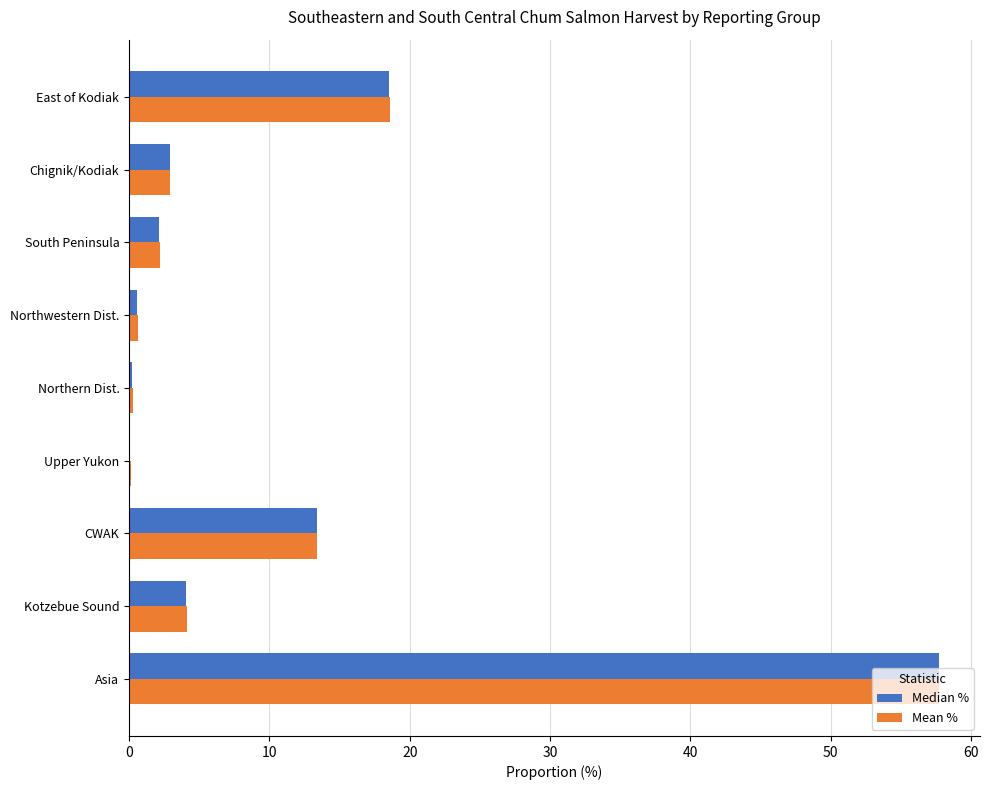

How many data points does each series have?

9